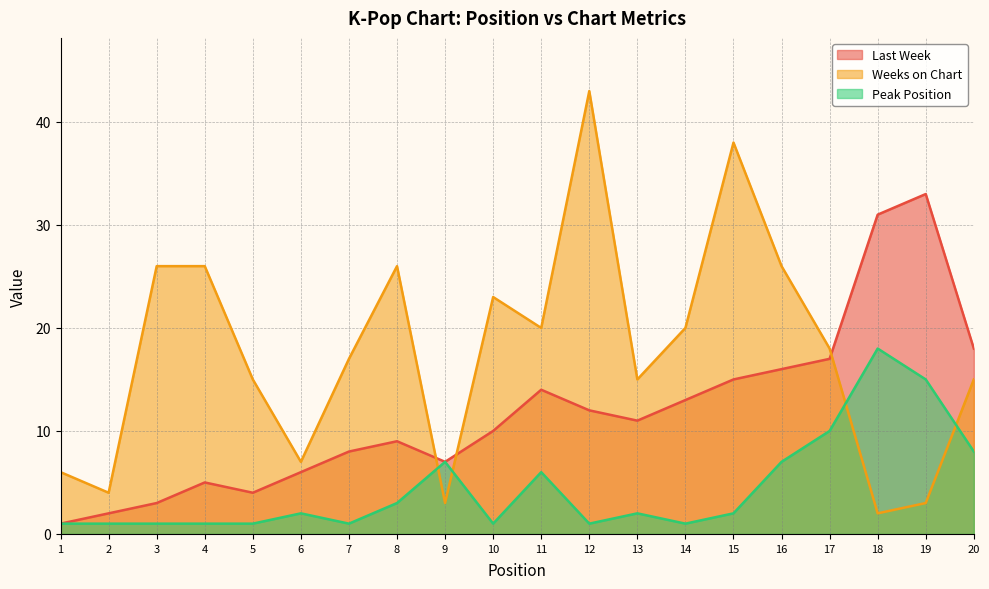

Rank the series at 17 from lowest to highest value.

Peak Position, Last Week, Weeks on Chart